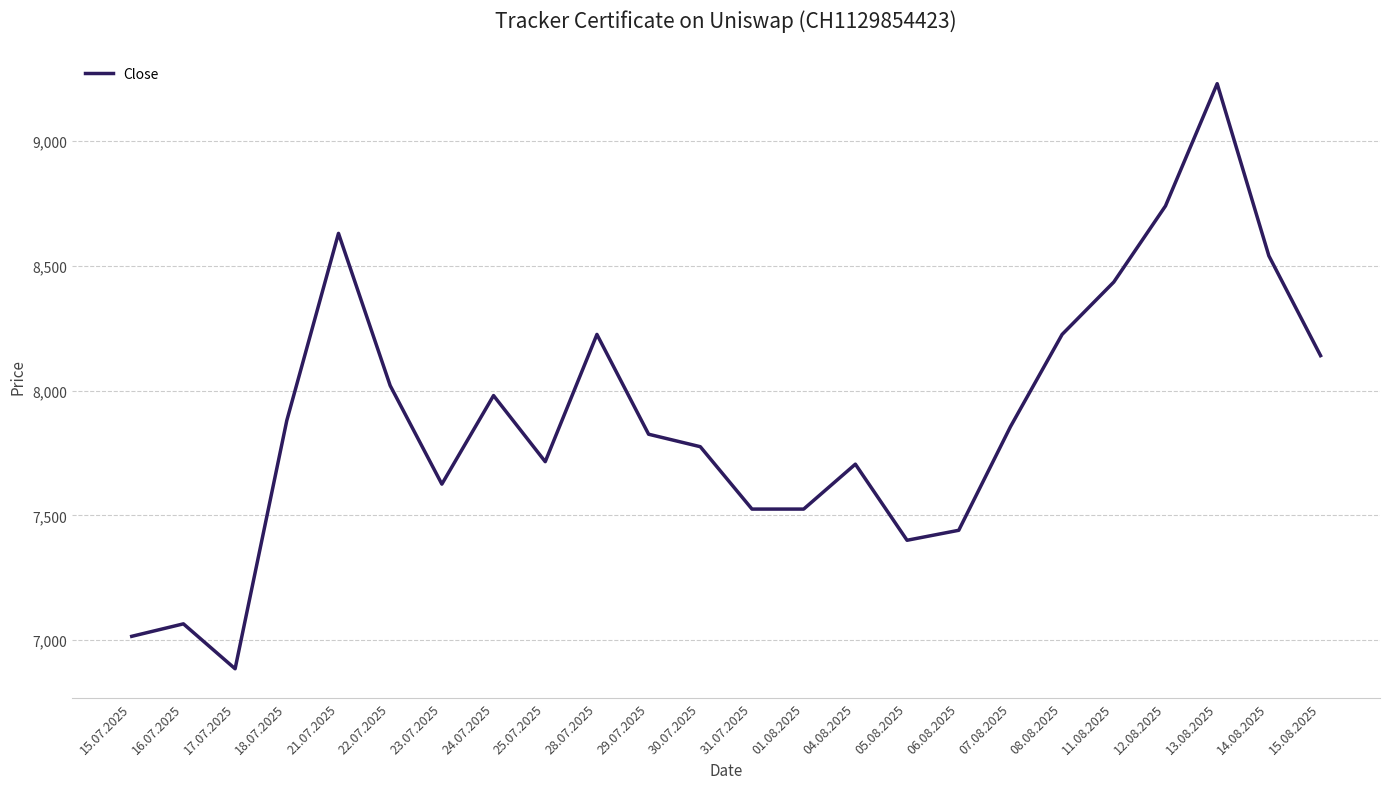

The value at 14.08.2025 is 8540. True or false?

True